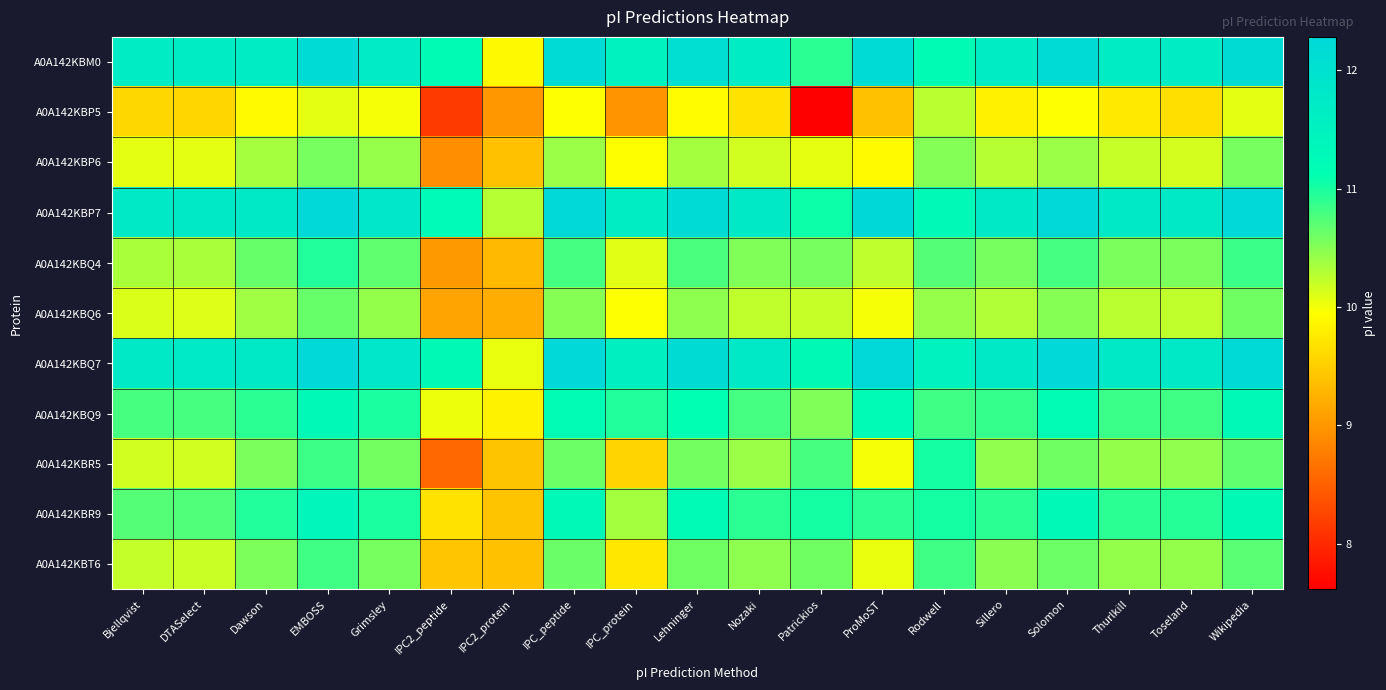

What is the minimum value shown in the chart?

7.6